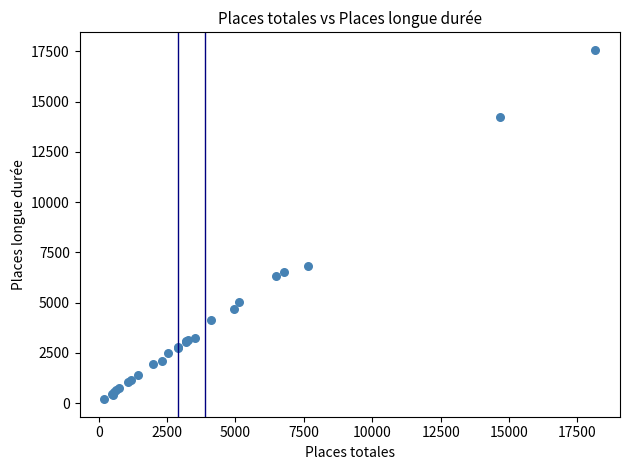

What Y value in the scatter plot is closest to 8880?

6837